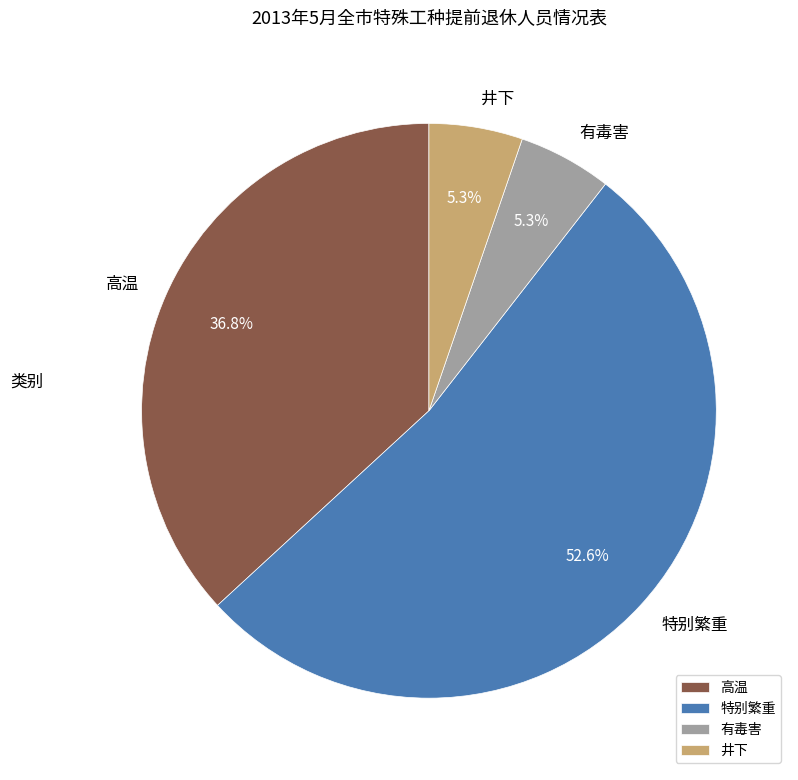

Combined, do 高温 and 特别繁重 account for over 50%?

Yes